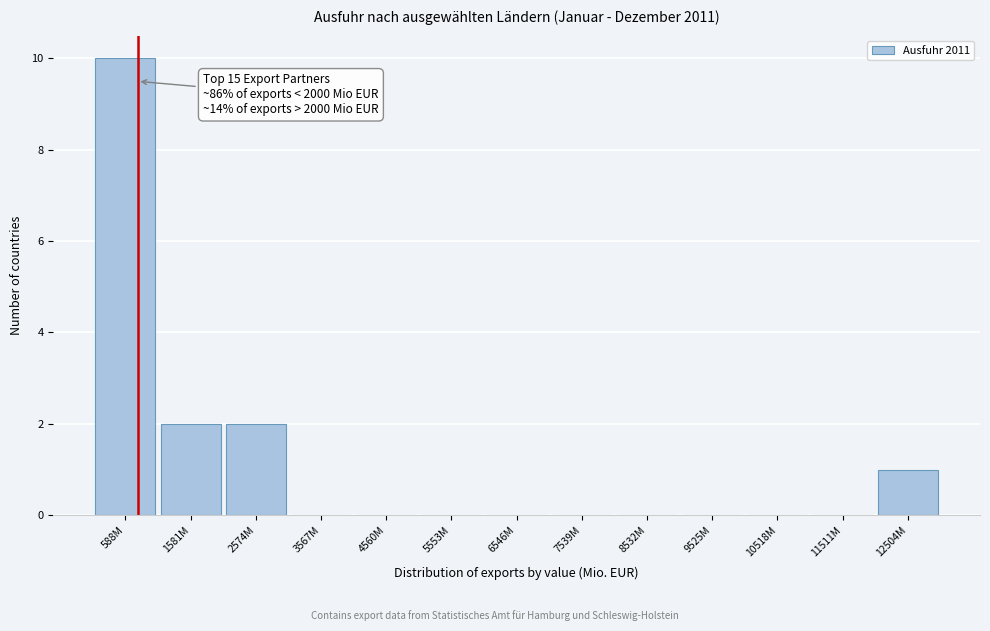

Reading left to right, extract all data points from this chart.

588M=10	1581M=2	2574M=2	3567M=0	4560M=0	5553M=0	6546M=0	7539M=0	8532M=0	9525M=0	10518M=0	11511M=0	12504M=1